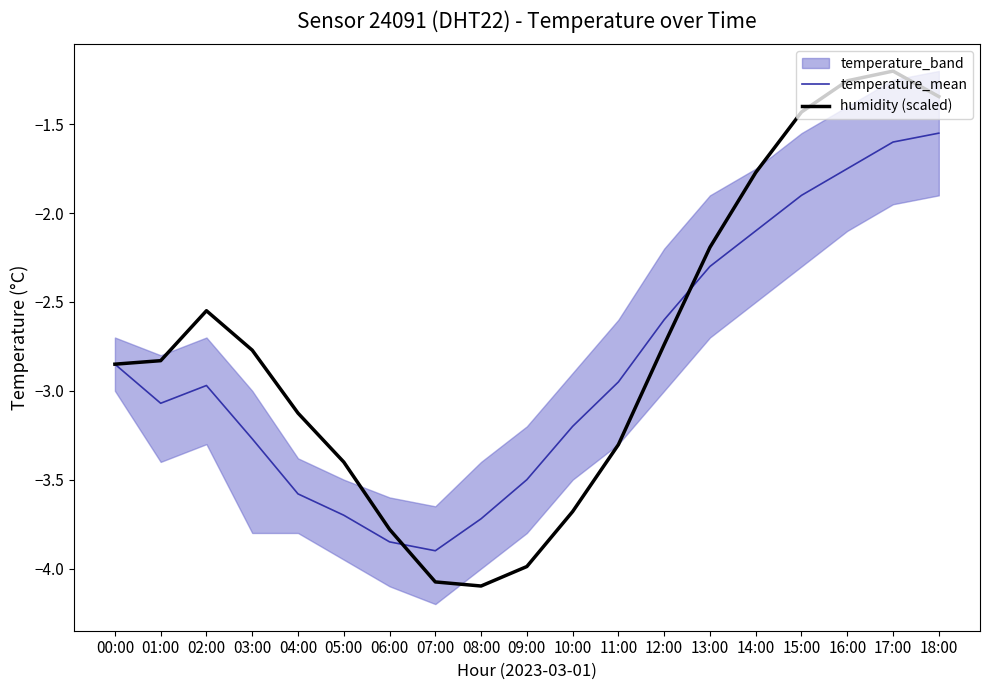

Which series has the widest spread of values?

humidity (scaled)